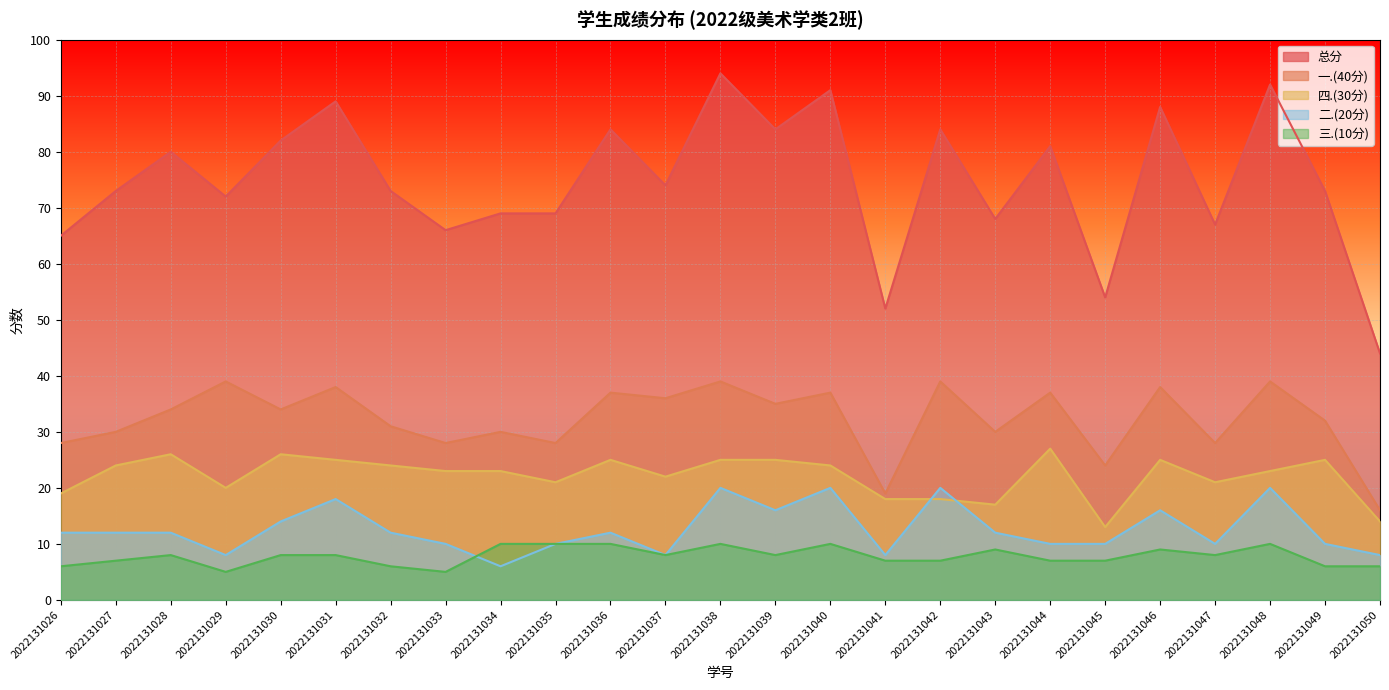

List the labels in order of 三.(10分) value, largest first.

2022131034, 2022131035, 2022131036, 2022131038, 2022131040, 2022131048, 2022131043, 2022131046, 2022131028, 2022131030, 2022131031, 2022131037, 2022131039, 2022131047, 2022131027, 2022131041, 2022131042, 2022131044, 2022131045, 2022131026, 2022131032, 2022131049, 2022131050, 2022131029, 2022131033